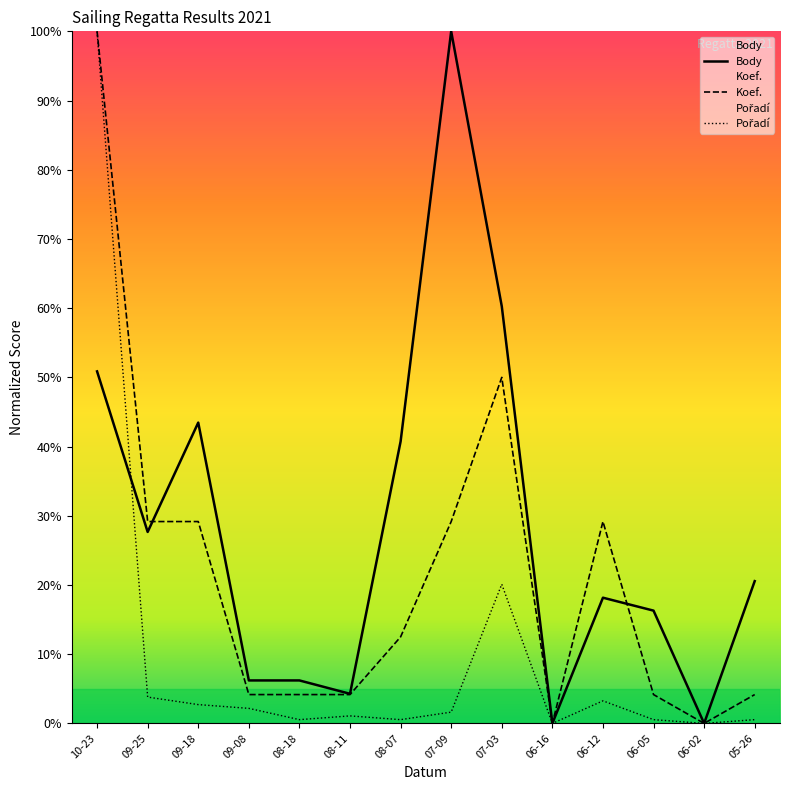

Reading right to left, transcribe all the data shown in this chart.

Body: 20.6	0.0	16.3	18.2	0.0	60.3	100.0	40.7	4.3	6.2	6.2	43.5	27.7	50.9
Koef.: 4.2	0.0	4.2	29.2	0.0	50.0	29.2	12.5	4.2	4.2	4.2	29.2	29.2	100.0
Pořadí: 0.5	0.0	0.5	3.3	0.0	20.1	1.6	0.5	1.1	0.5	2.2	2.7	3.8	100.0